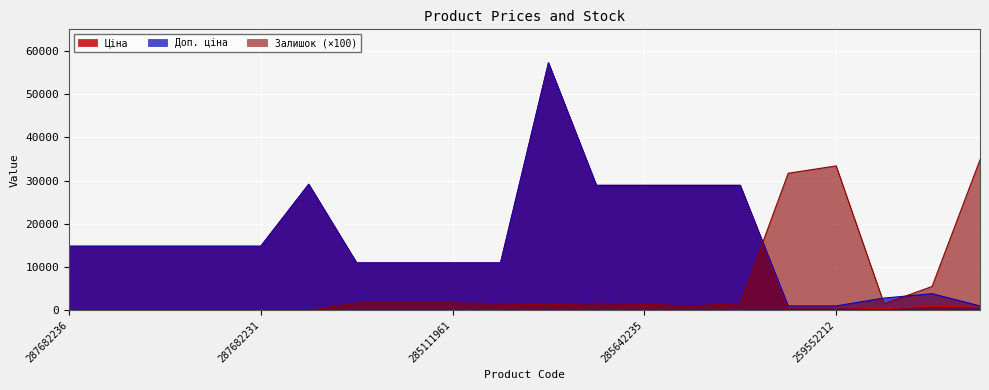

Which has a higher value, 285111912 or 287682234?

287682234